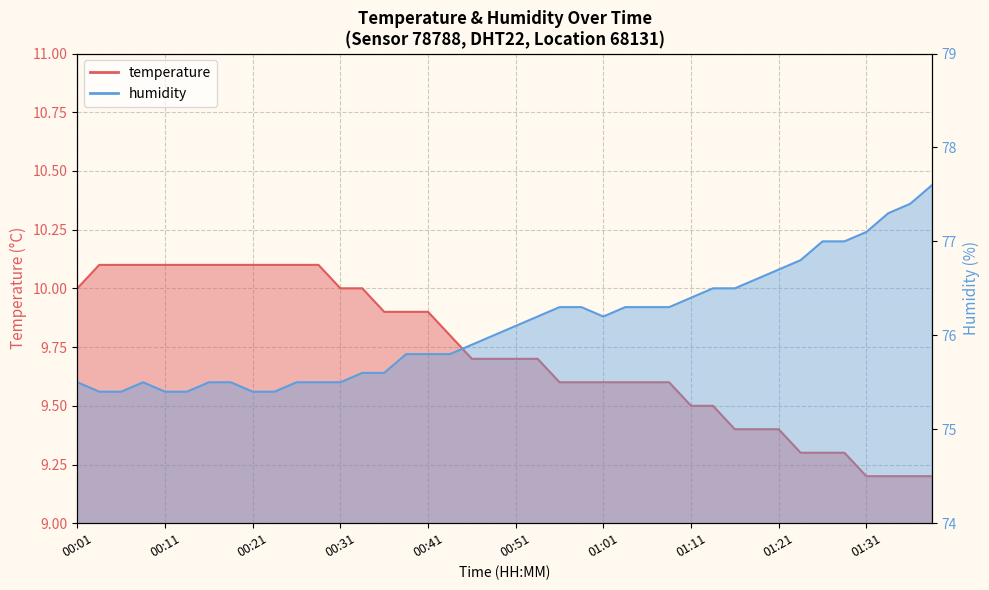

What is the smallest value displayed?

9.2